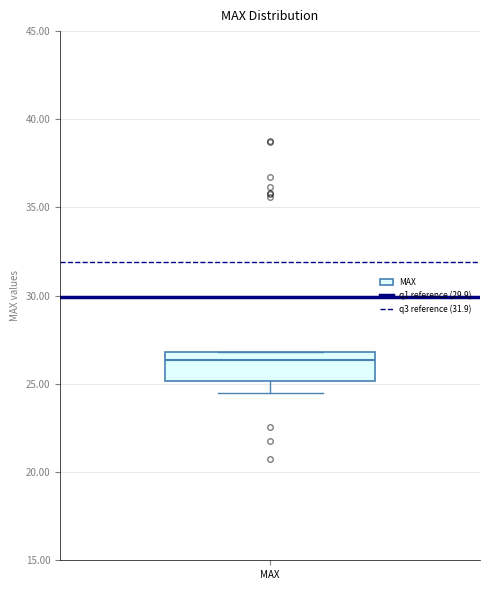

Read this box plot against the y-axis: the position of the median line, the range covered by the box, and the ends of both whiskers. The values are not printed on the chart, so give them approximately, as read against the axis.

median 26.5, box 25.0 to 27.0, whiskers 24.5 to 27.0